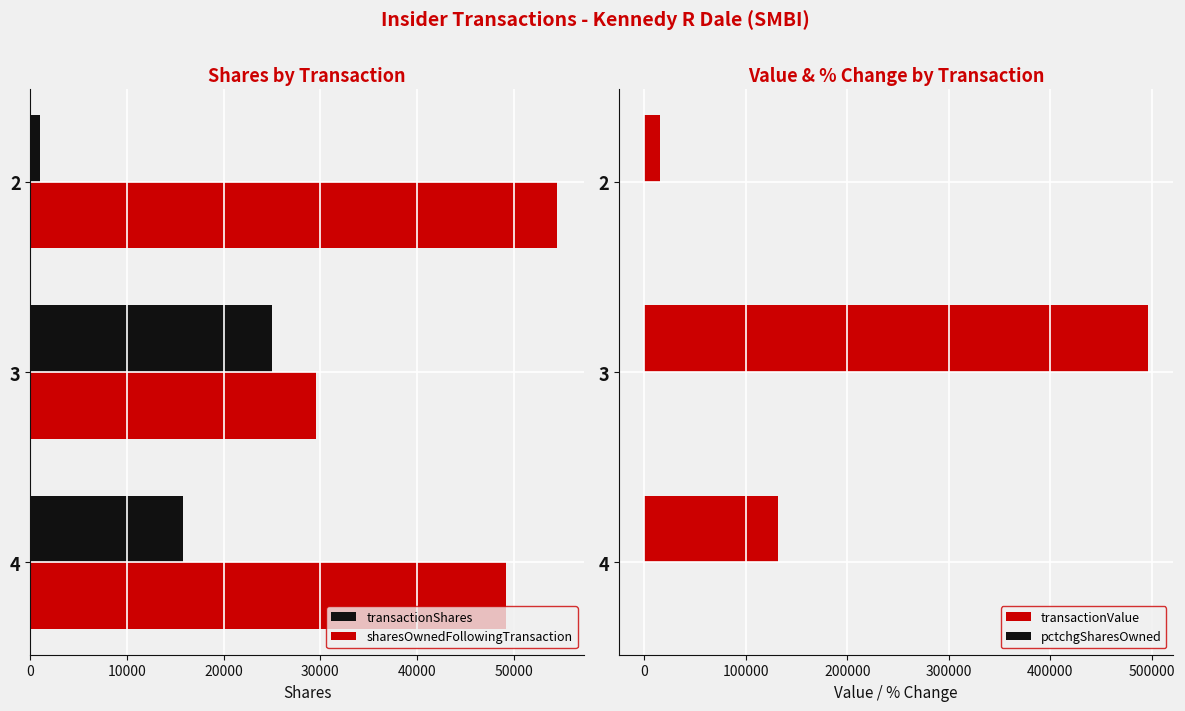

Which series has the widest spread of values?

transactionValue